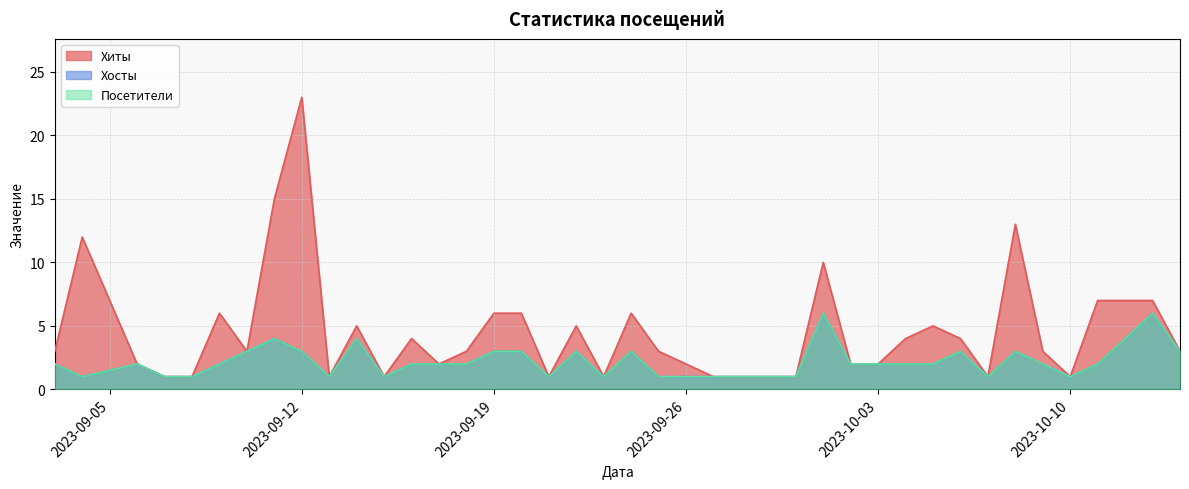

True or false: Хосты has more than 0 points higher than both neighbors.

True